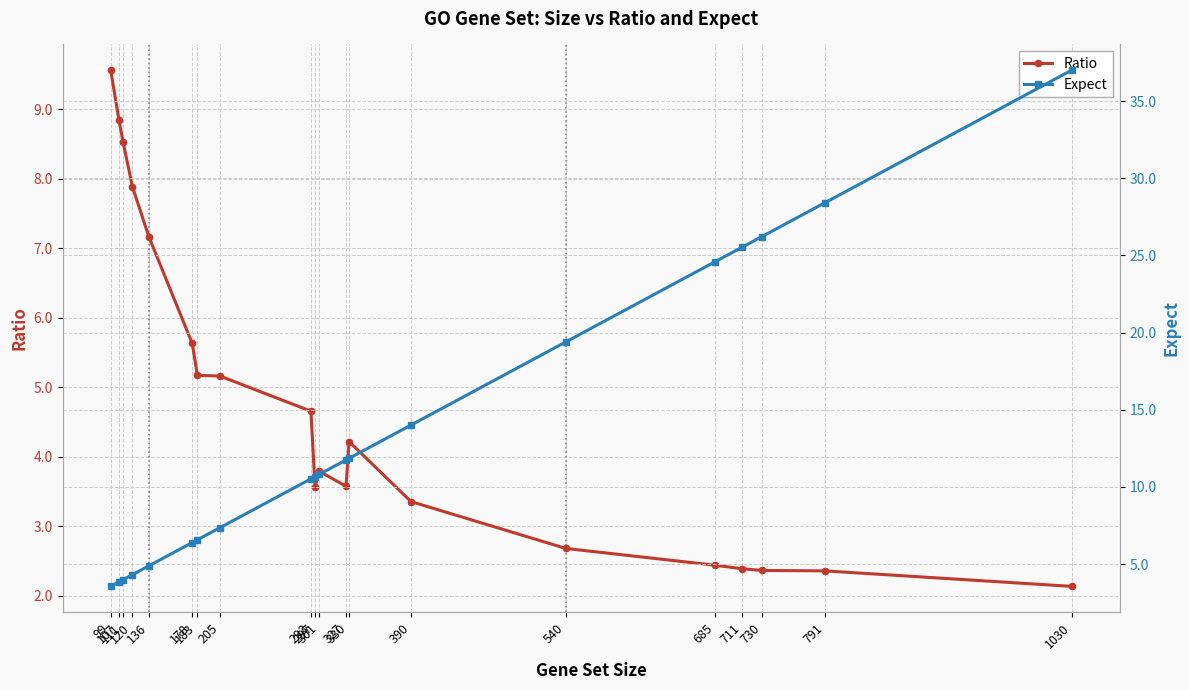

What is the sum of all Ratio values?

95.5